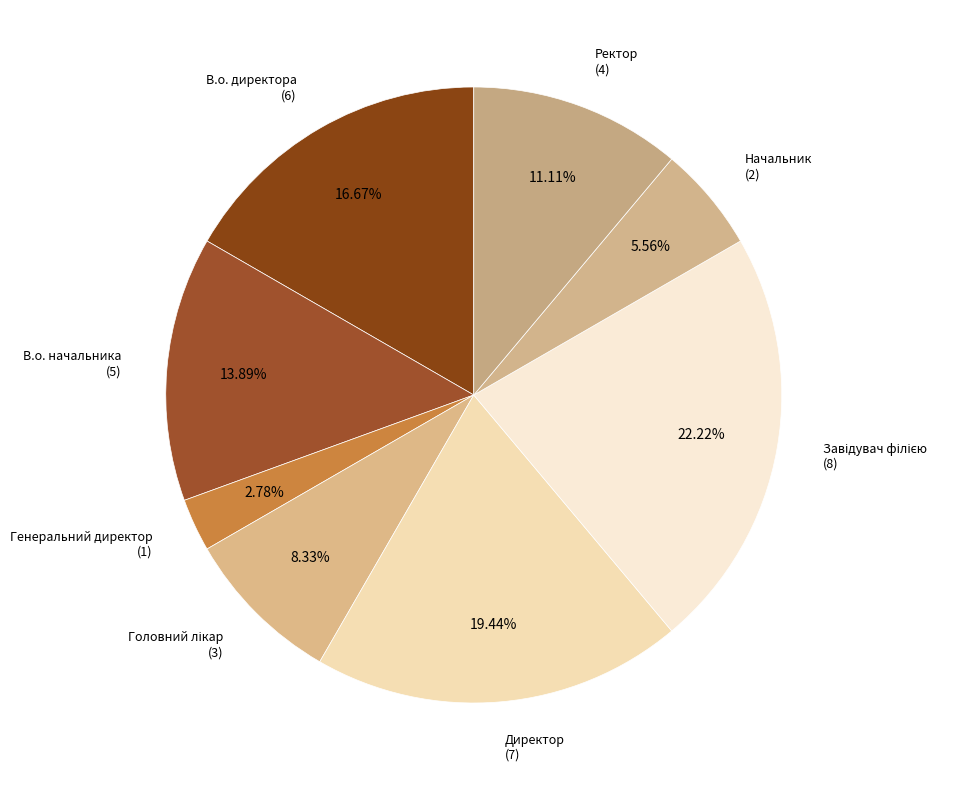

What percentage is the В.о. начальника slice, to the nearest percent?

14%